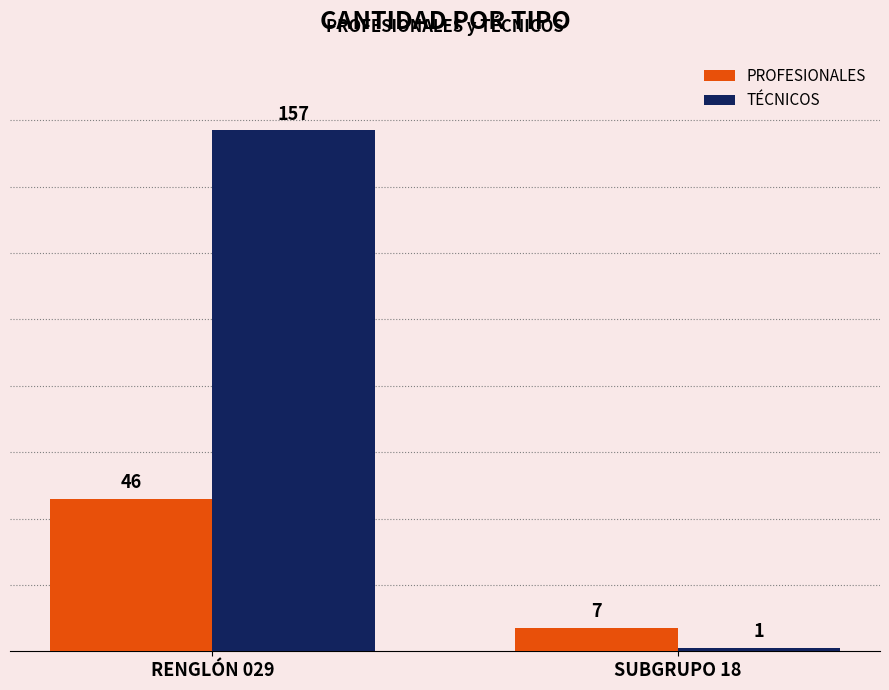

What is the sum of the PROFESIONALES values at RENGLÓN 029 and SUBGRUPO 18?

53